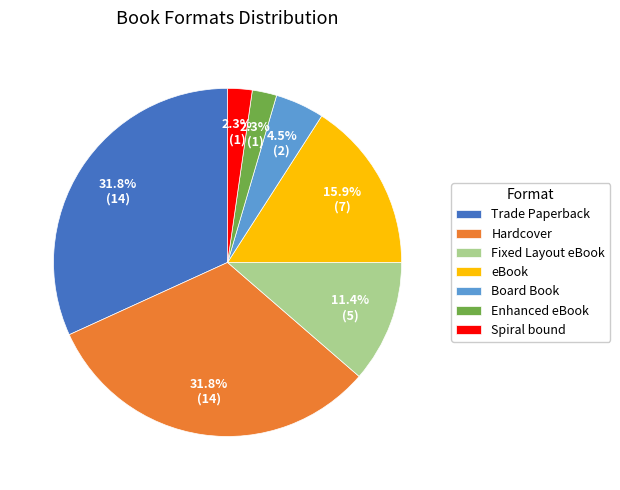

To the nearest percent, what percentage of the pie is eBook?

16%